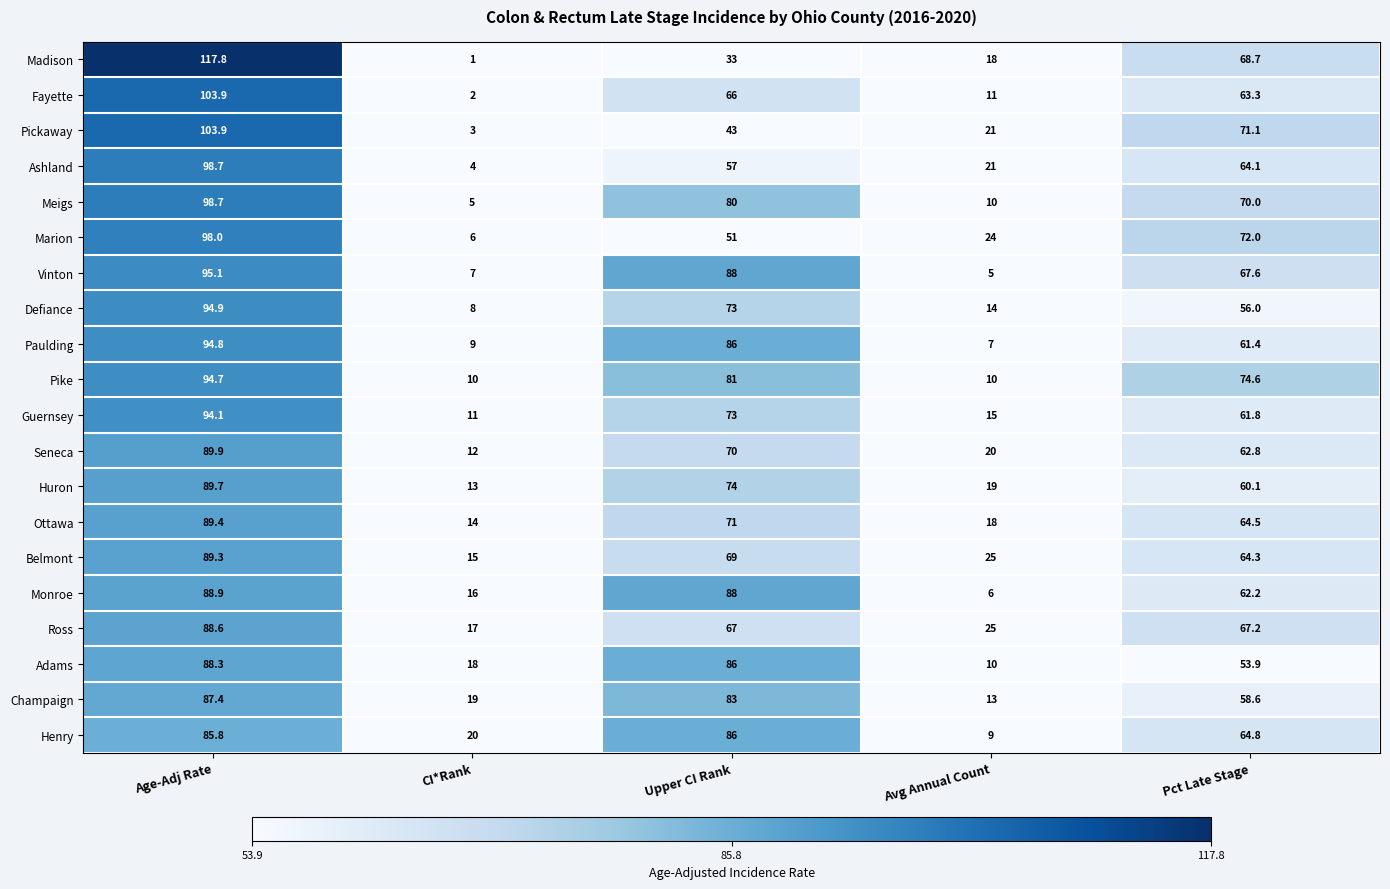

Count the number of data series in this chart.

20